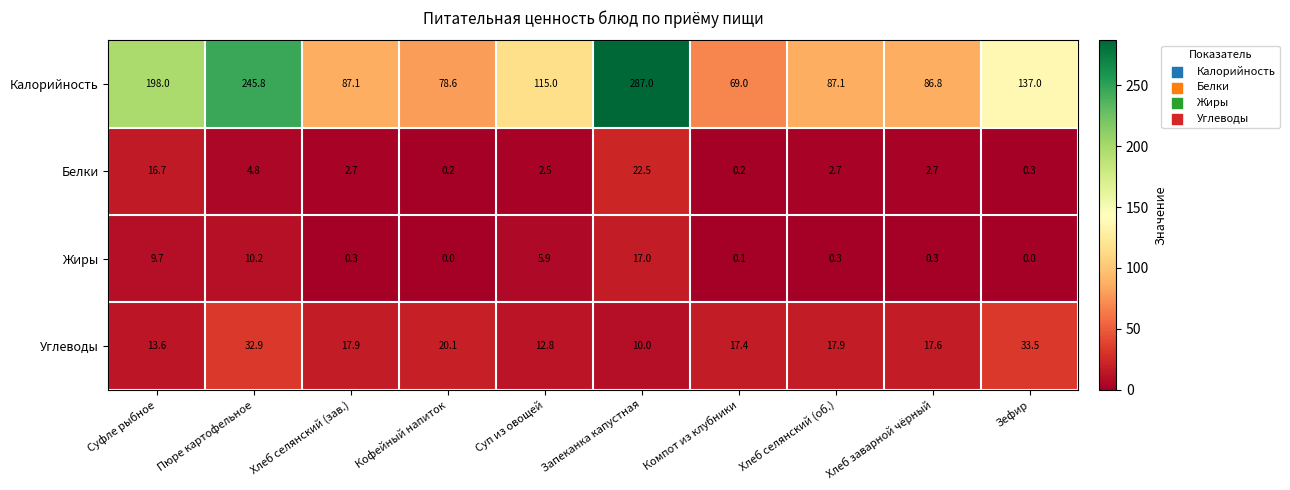

At which category is the sum across all series the highest?

Запеканка капустная